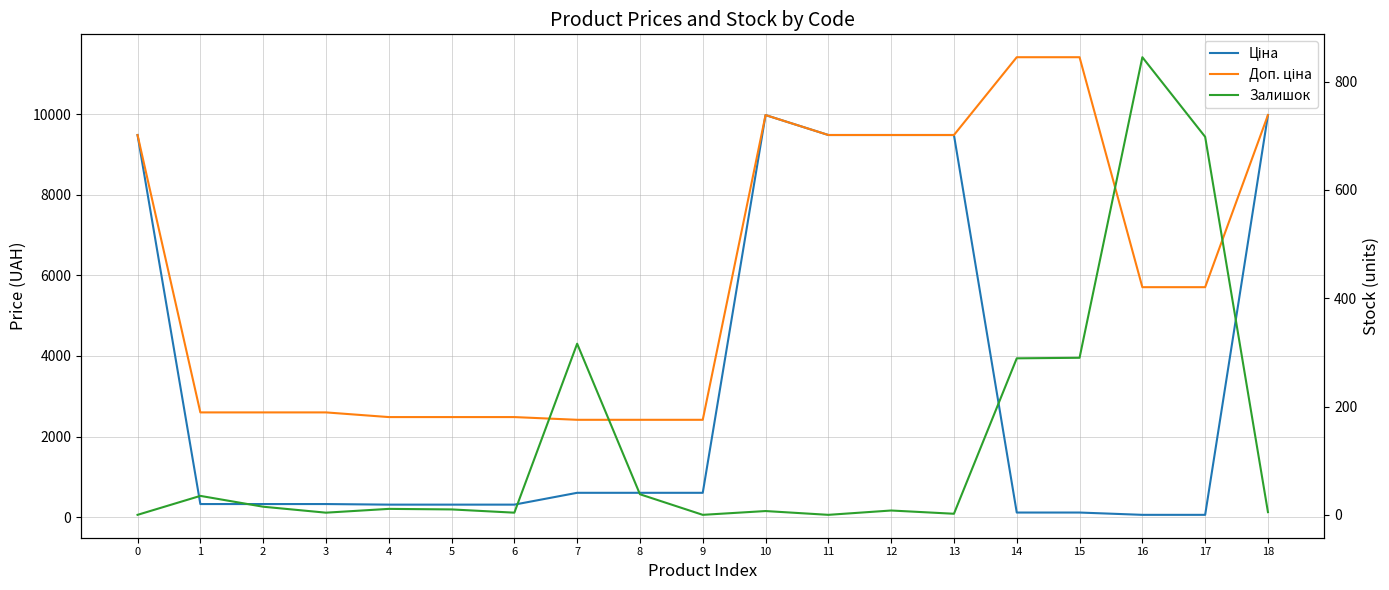

Which has a higher value, 13 or 12?

13